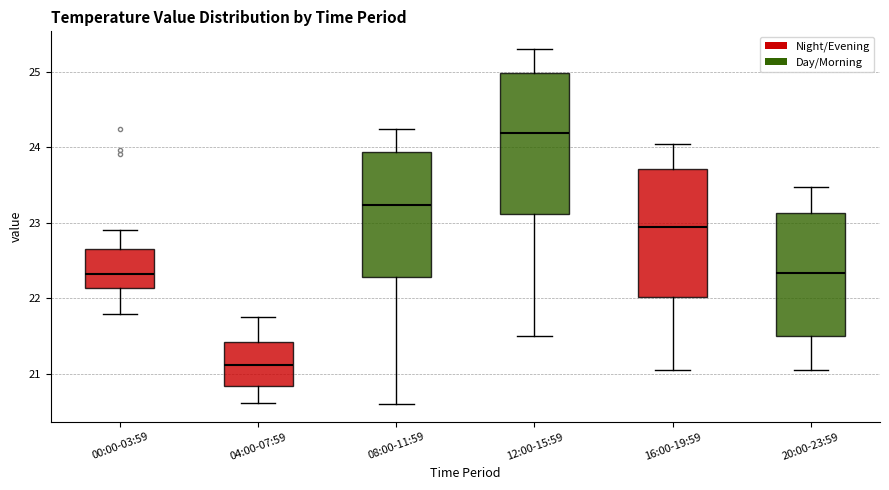

Where does the median line of the box for 20:00-23:59 sit on the y-axis? The values are not printed on the chart, so give them approximately, as read against the axis.

22.3